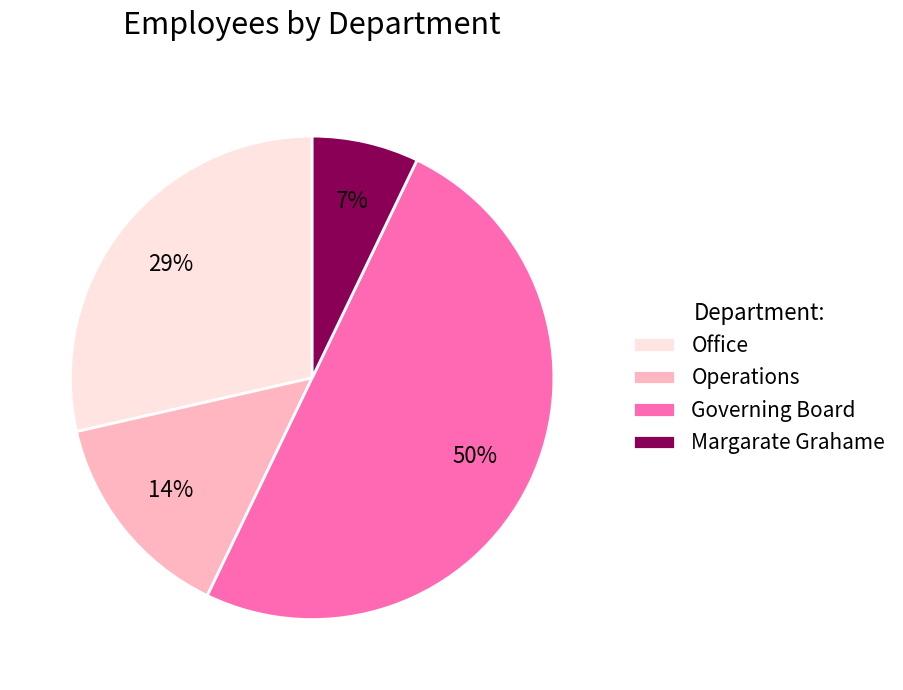

Approximately how many times larger is the value at Operations compared to Governing Board?

0.3